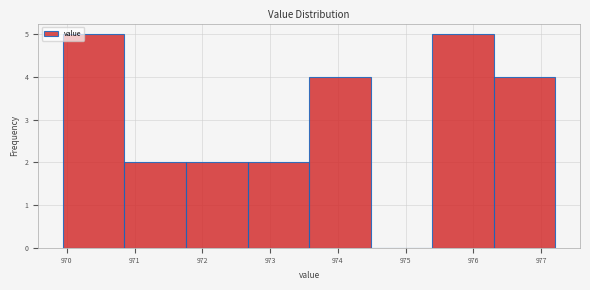

Reading left to right, list every bar in this chart as the range it spans on the x-axis followed by its height. Neither the bar edges nor the heights are printed on the chart, so give them approximately, as read against the axes.

969.9 to 970.8: 5
970.8 to 971.8: 2
971.8 to 972.7: 2
972.7 to 973.6: 2
973.6 to 974.5: 4
974.5 to 975.4: 0
975.4 to 976.3: 5
976.3 to 977.2: 4